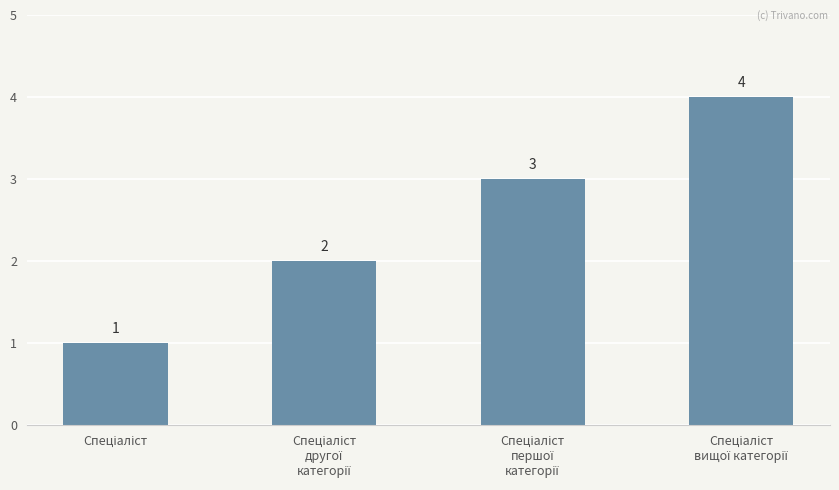

What is the difference between the maximum and minimum values?

3